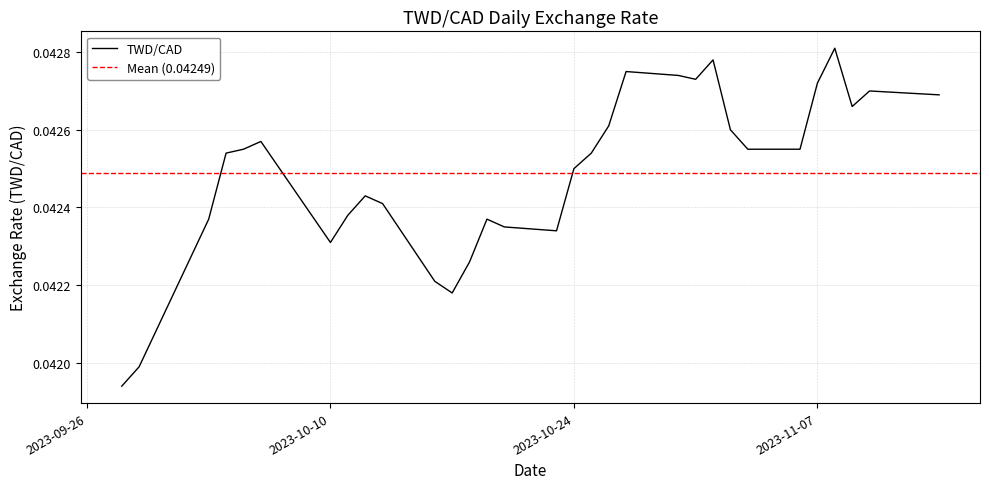

Reading right to left, extract all data points from this chart.

2023-11-14=0.0	2023-11-10=0.0	2023-11-09=0.0	2023-11-08=0.0	2023-11-07=0.0	2023-11-06=0.0	2023-11-03=0.0	2023-11-02=0.0	2023-11-01=0.0	2023-10-31=0.0	2023-10-30=0.0	2023-10-27=0.0	2023-10-26=0.0	2023-10-25=0.0	2023-10-24=0.0	2023-10-23=0.0	2023-10-20=0.0	2023-10-19=0.0	2023-10-18=0.0	2023-10-17=0.0	2023-10-16=0.0	2023-10-13=0.0	2023-10-12=0.0	2023-10-11=0.0	2023-10-10=0.0	2023-10-06=0.0	2023-10-05=0.0	2023-10-04=0.0	2023-10-03=0.0	2023-09-29=0.0	2023-09-28=0.0